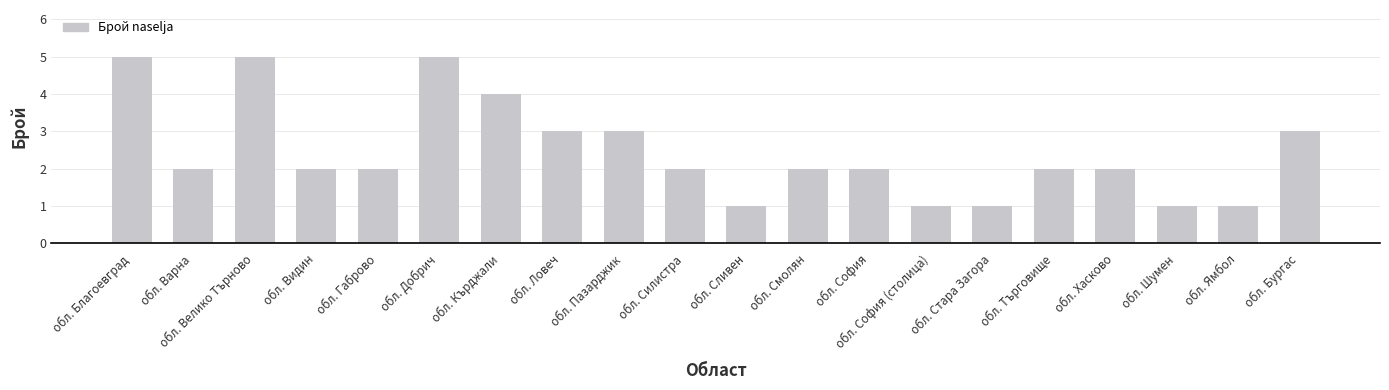

What is the change in value from обл. Благоевград to обл. Сливен?

-4